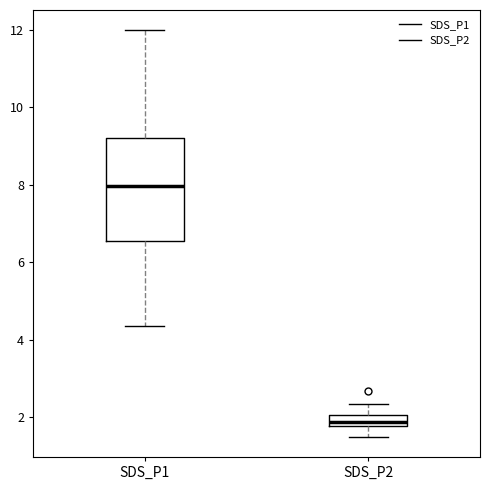

Comparing the boxes themselves (not the whiskers), which one is the tallest?

SDS_P1